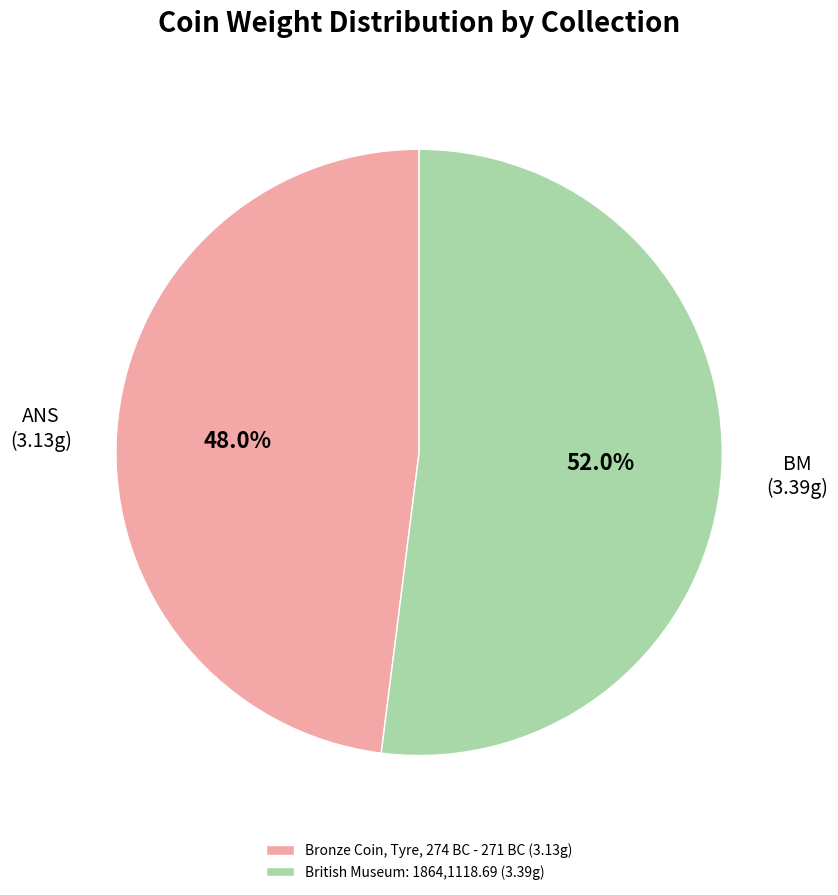

To the nearest percent, what is the difference between the largest and smallest slice percentages?

4%